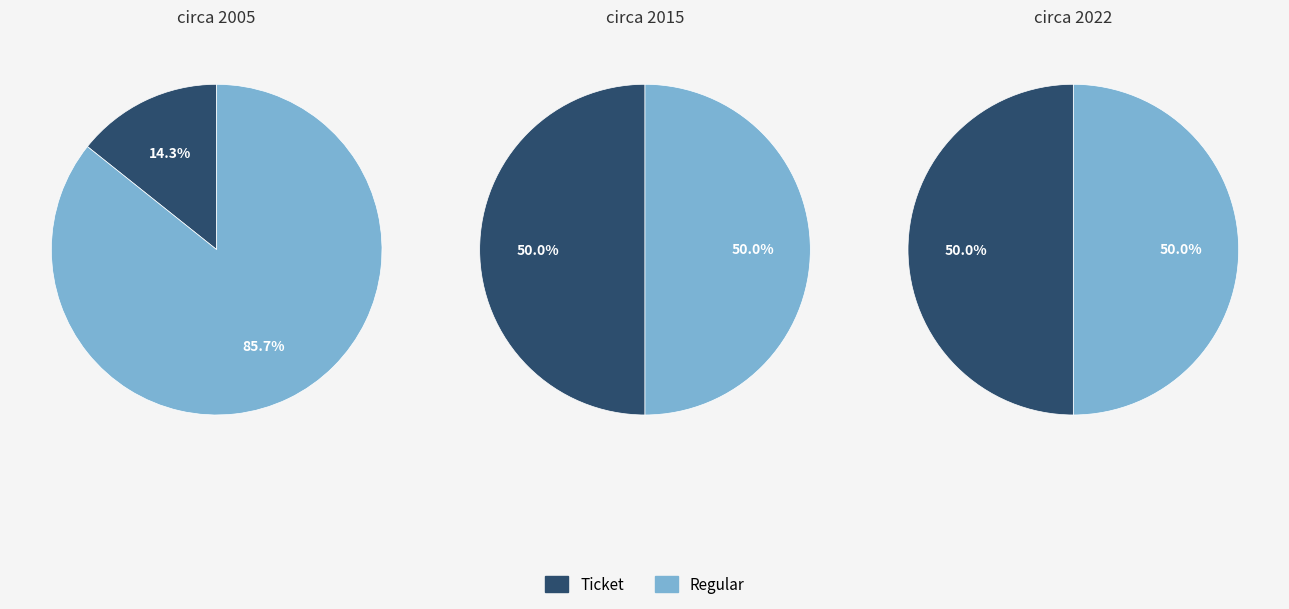

Which slice is the largest?

Regular